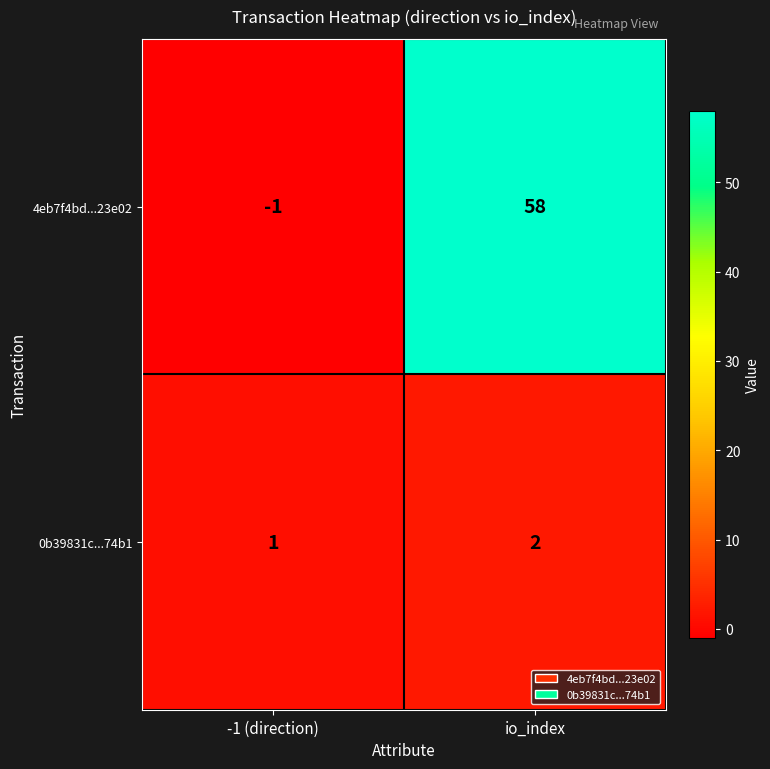

Which series has the largest total across all categories?

4eb7f4bd...23e02